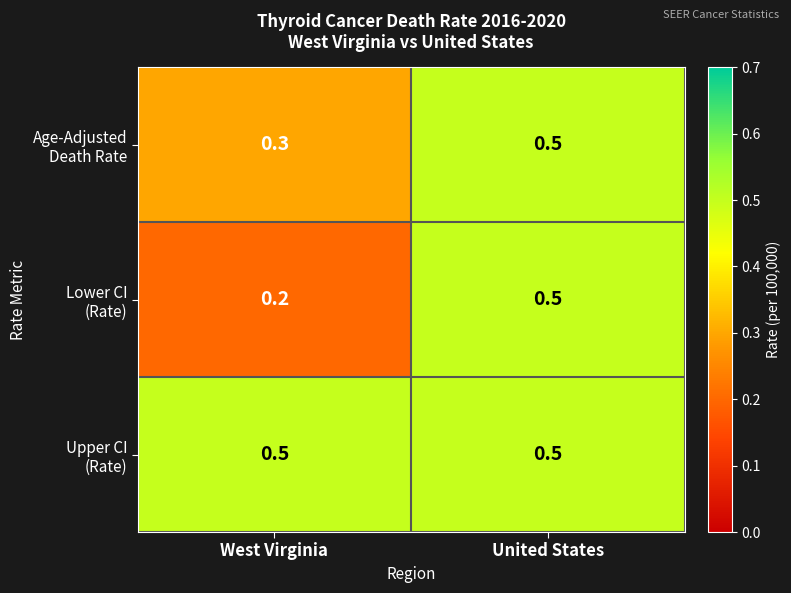

What is the greatest value displayed?

0.5